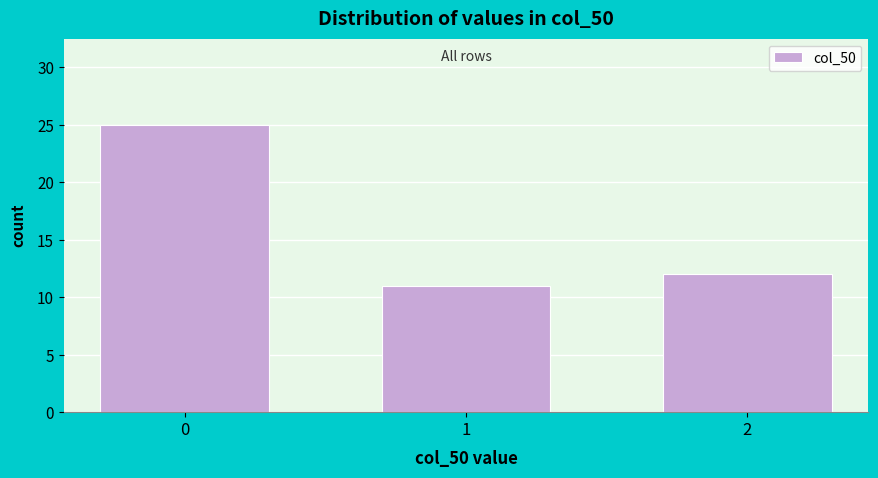

Reading left to right, transcribe all the data shown in this chart.

0=25	1=11	2=12